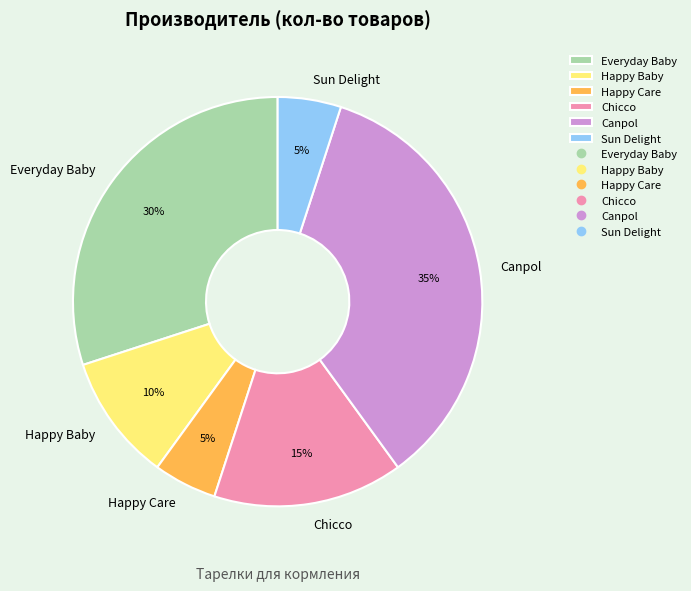

What is the ratio of the value at Everyday Baby to the value at Happy Care?

6.0